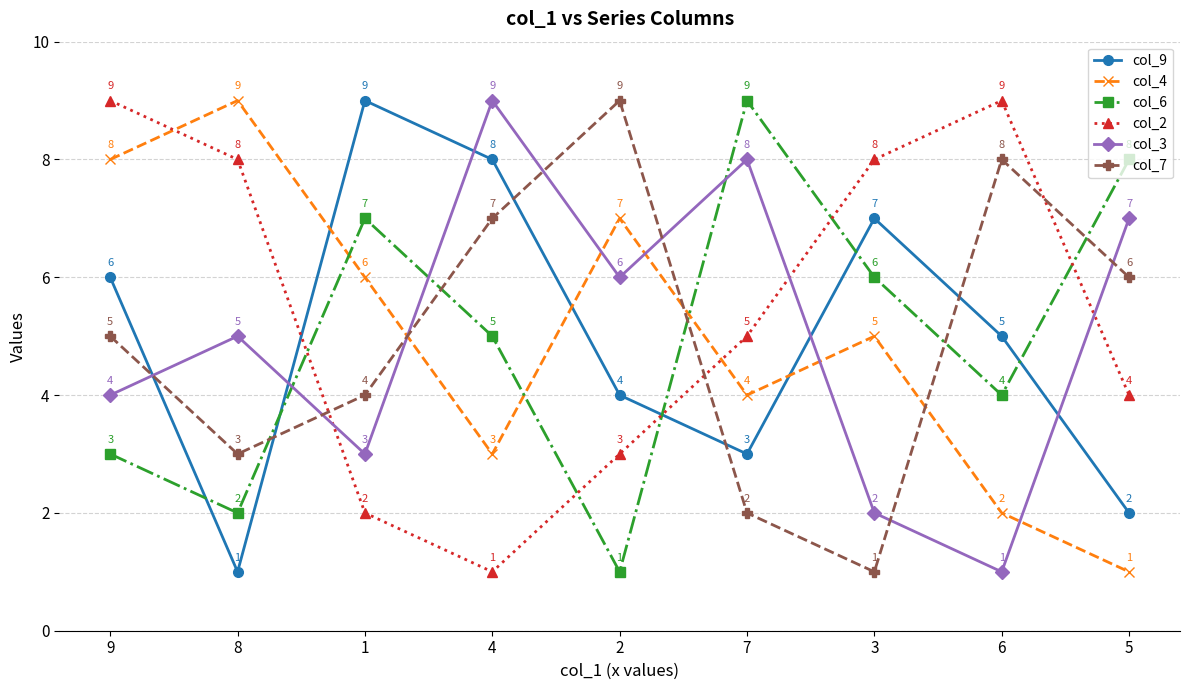

What is the difference between the col_6 values at 9 and 7?

6